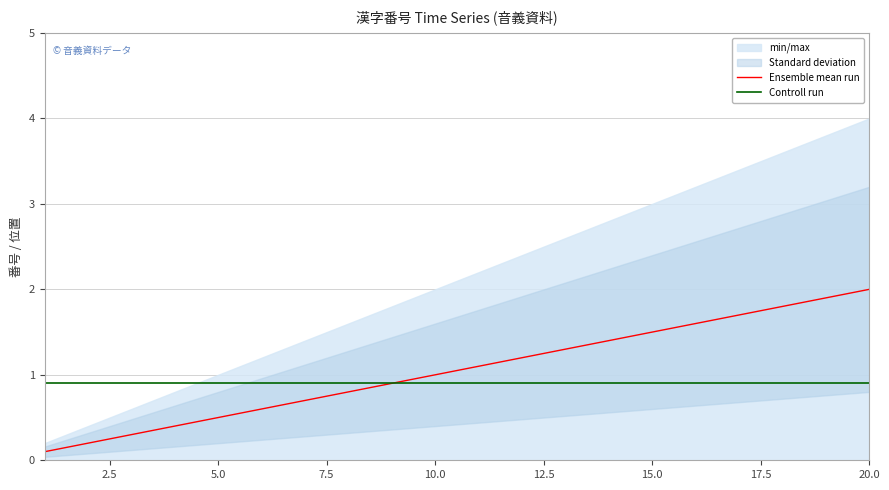

Which series has the largest total across all categories?

Ensemble mean run